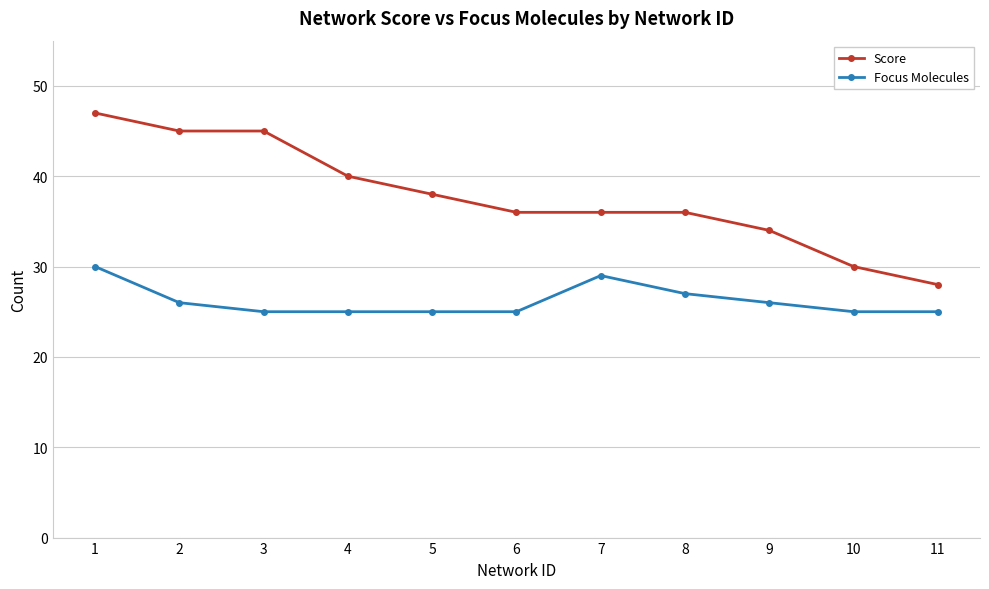

Count the number of data series in this chart.

2